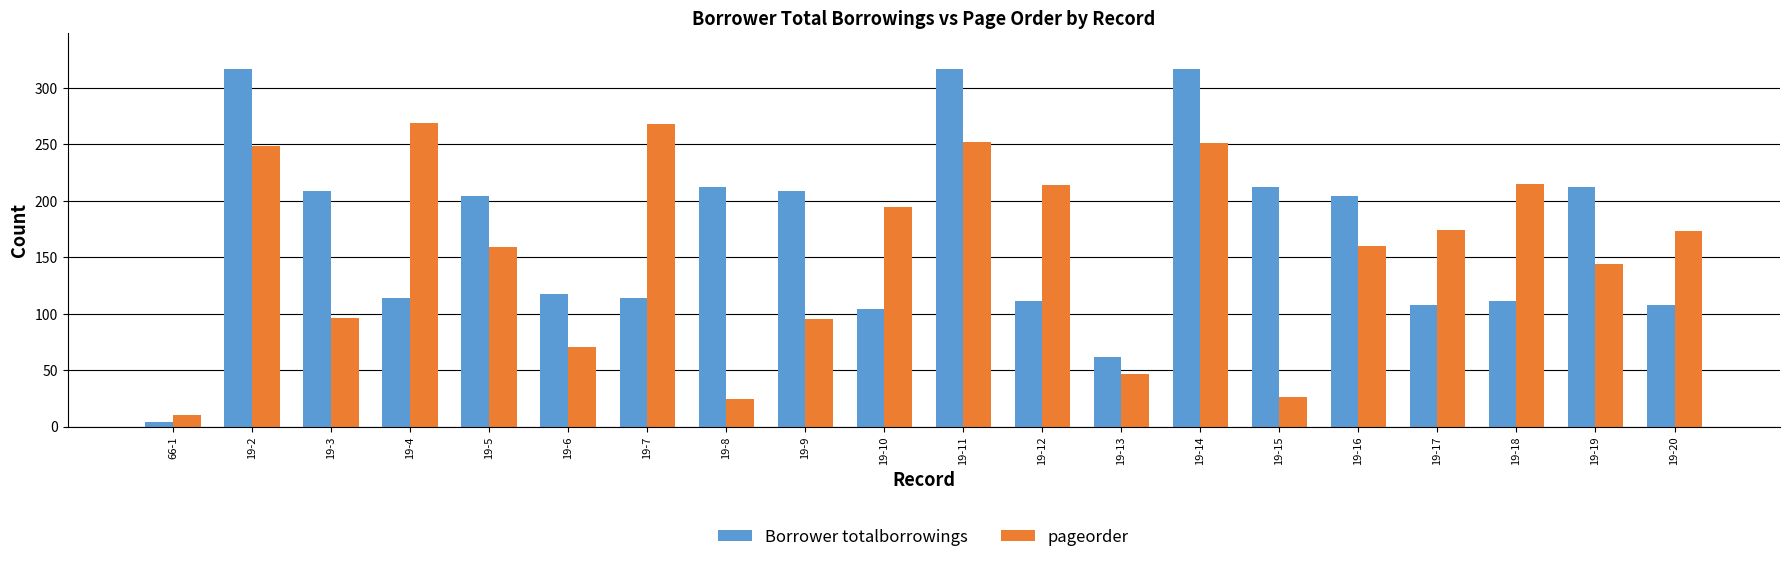

What is the value of the Borrower totalborrowings bar at the 4th from the left?

114